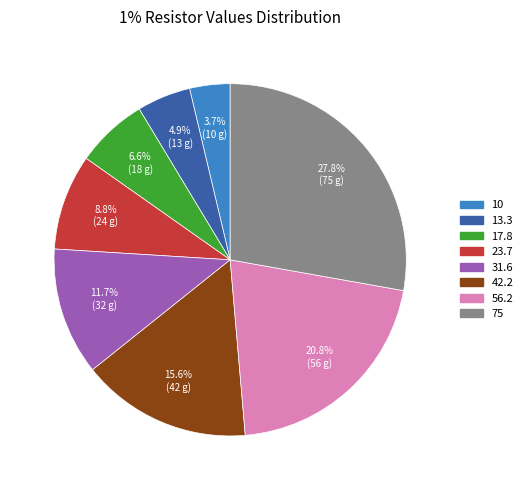

Between 13.3 and 23.7, which is larger?

23.7